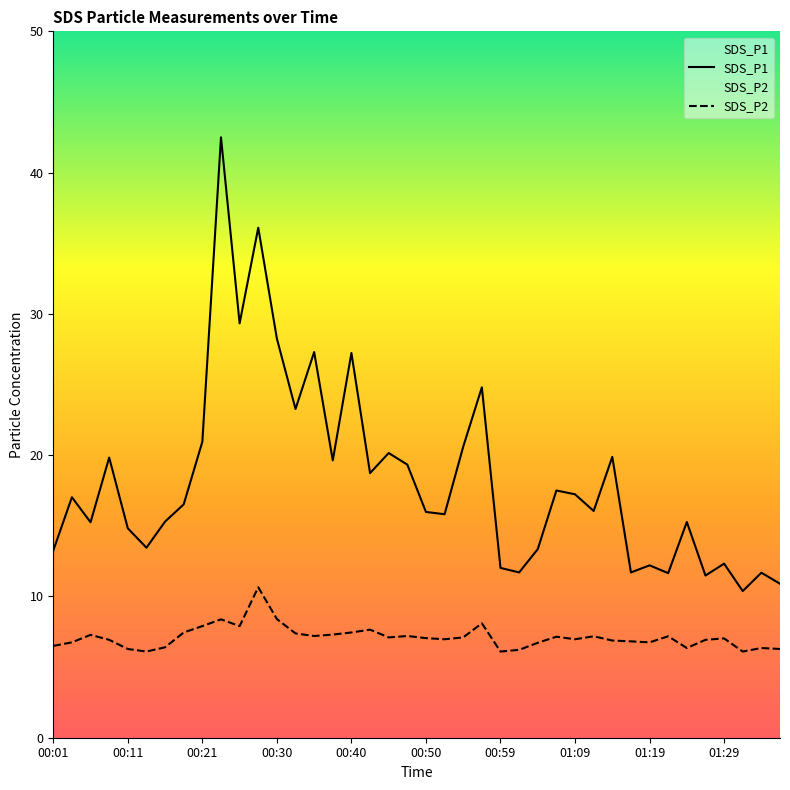

How many series are shown in this chart?

2